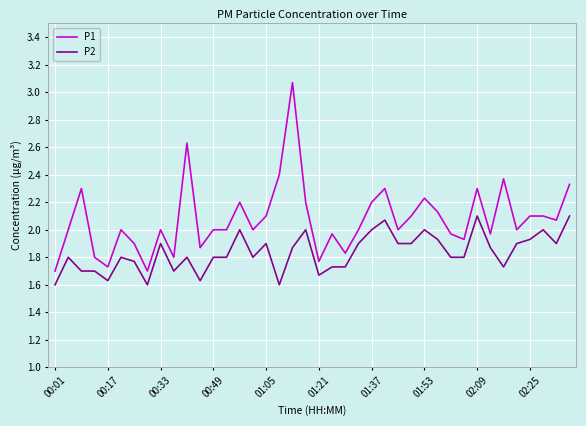

What is the difference between the maximum and minimum values in the P2 series?

0.5